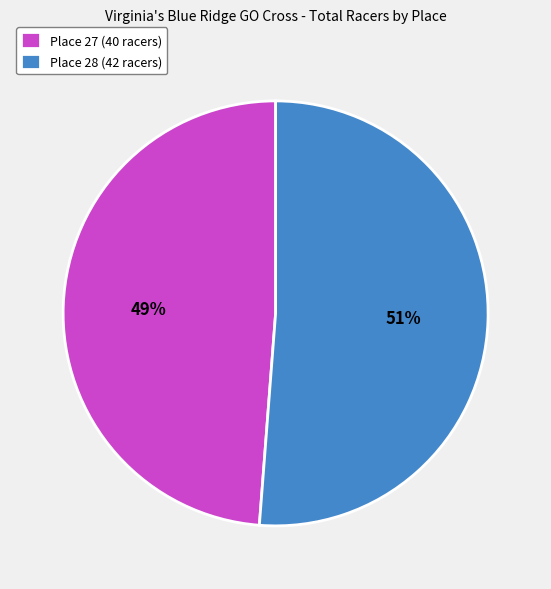

Count the number of slices in the pie.

2